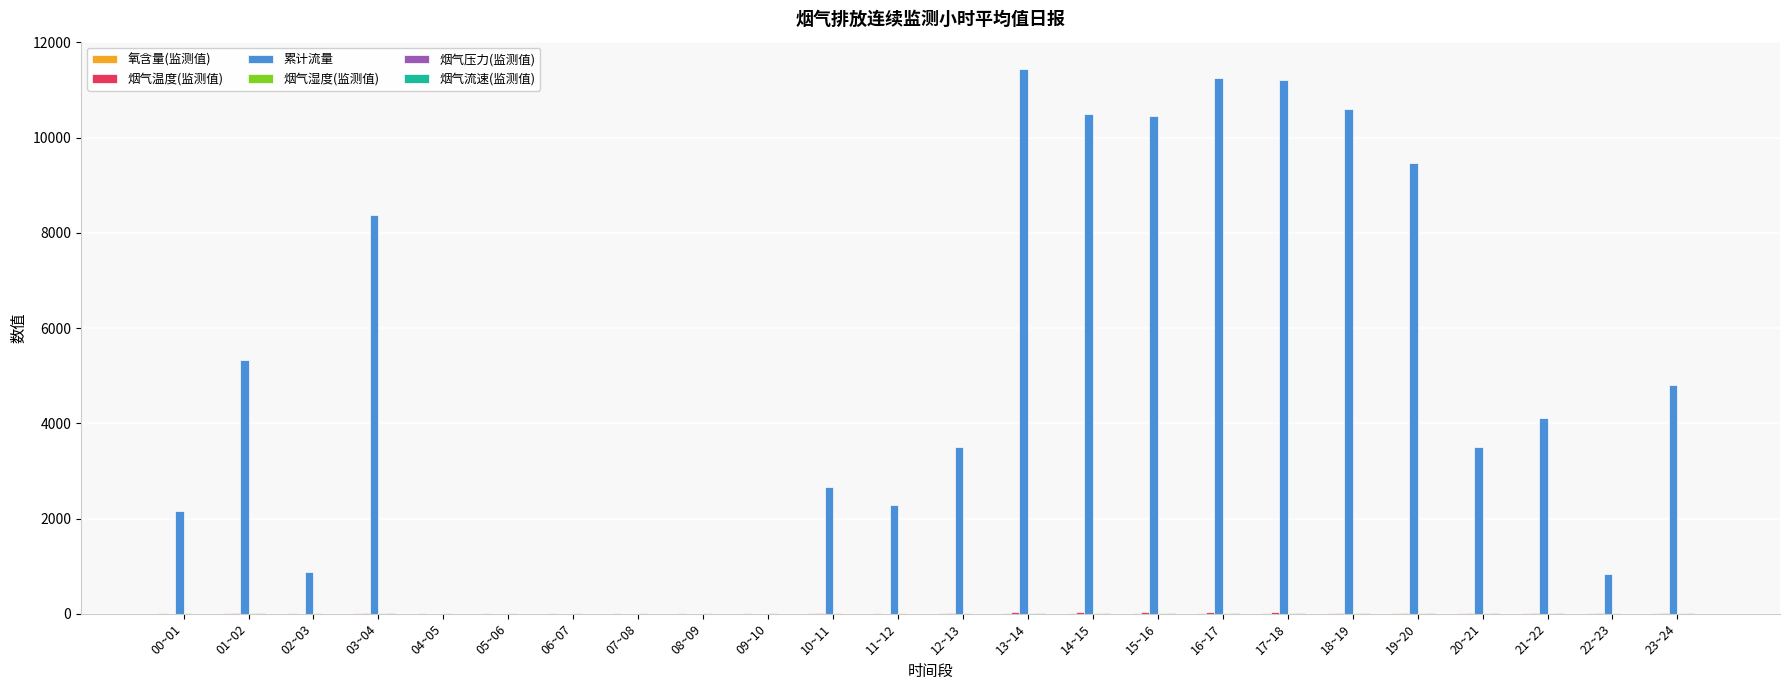

Which series changed the most between 19~20 and 22~23?

累计流量